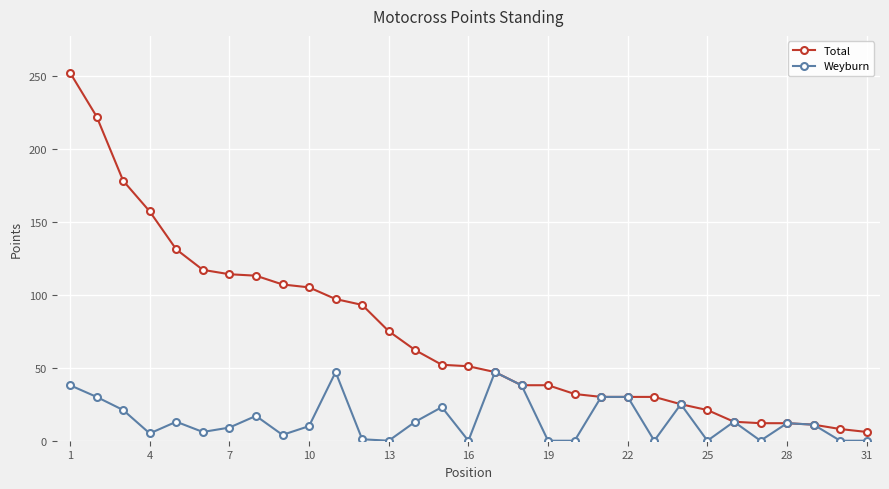

Which series has the largest total across all categories?

Total